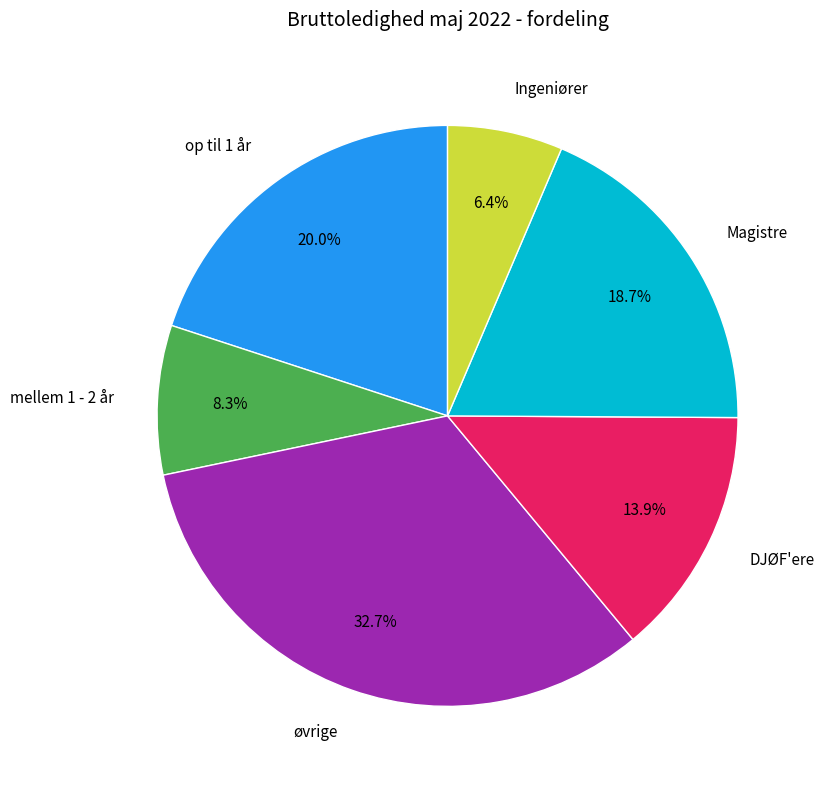

Combined, do Magistre and DJØF'ere account for over 50%?

No